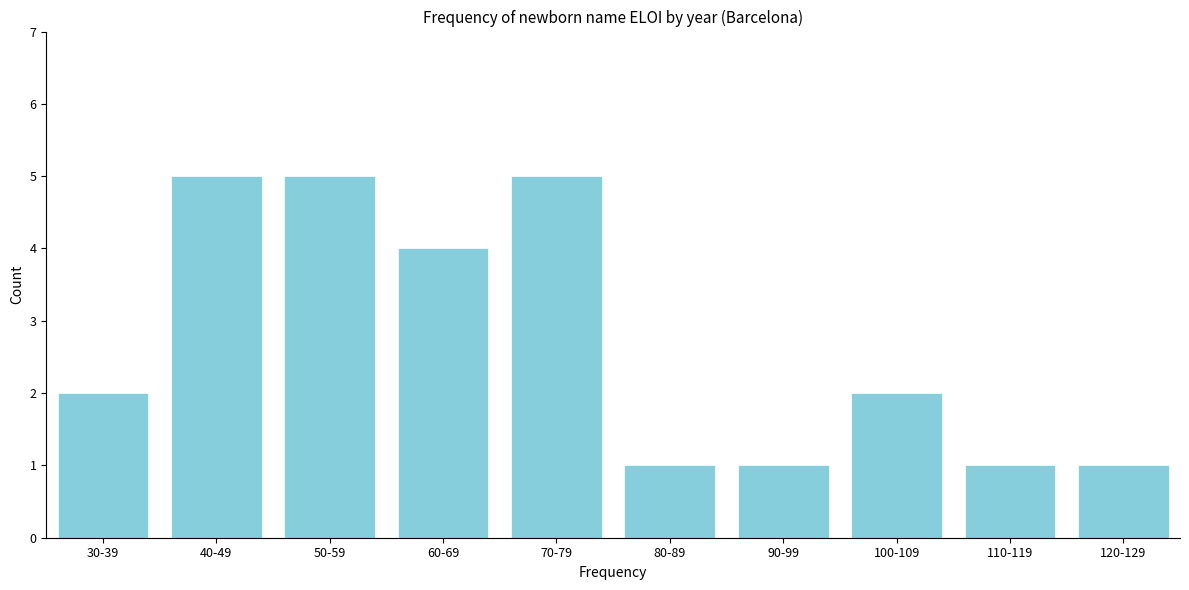

Reading left to right, list all the values displayed in this chart.

2	5	5	4	5	1	1	2	1	1